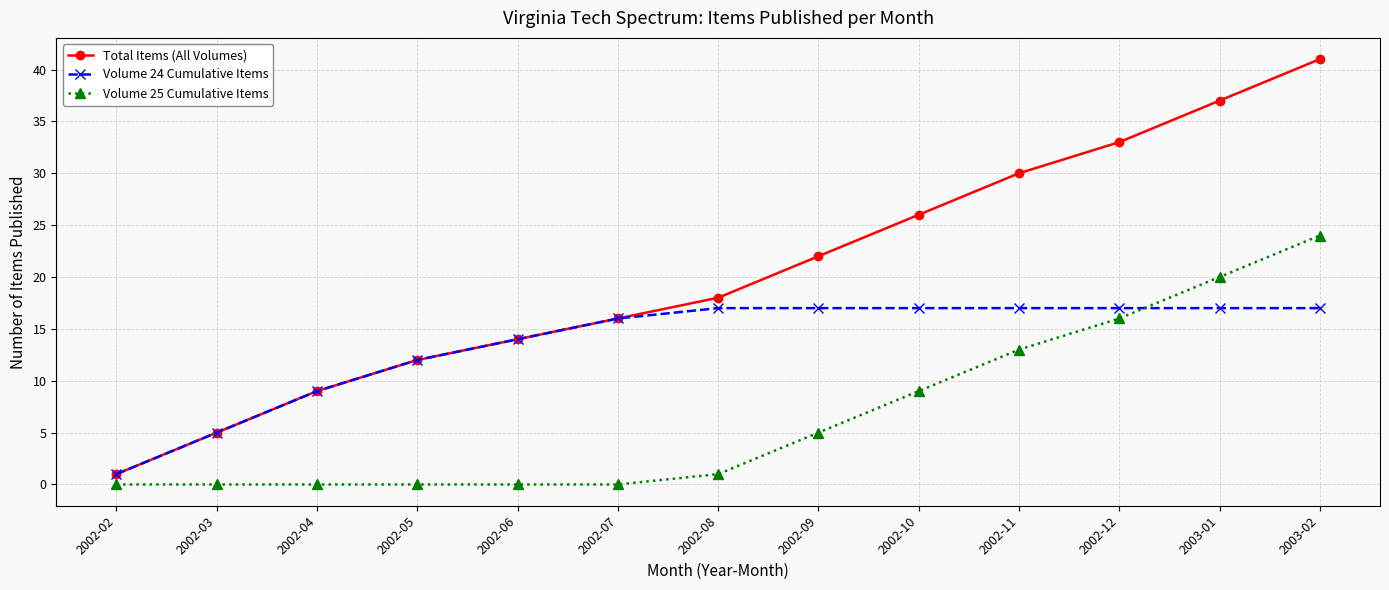

How many series are shown in this chart?

3